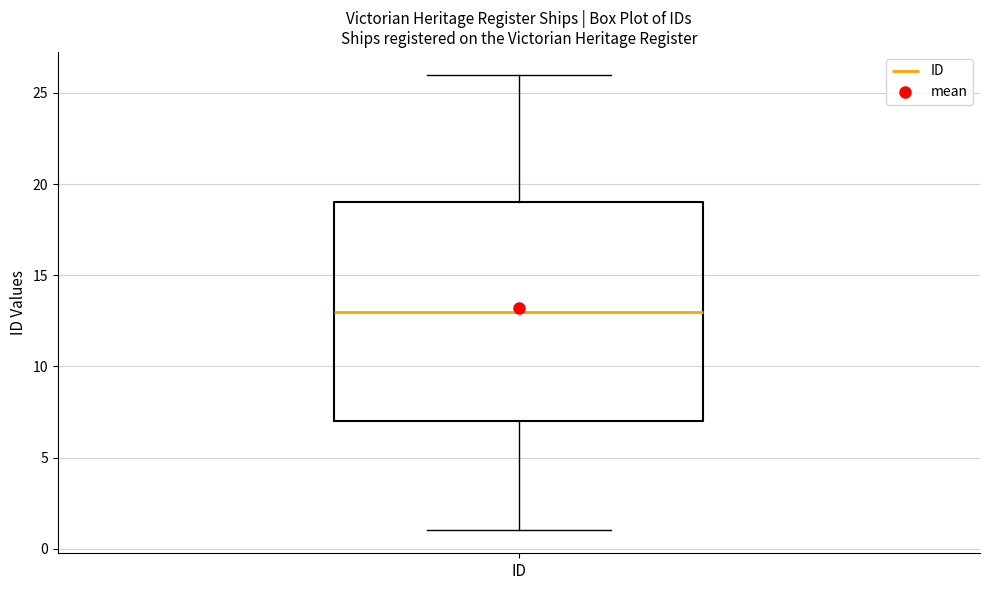

Transcribe this box plot: give where the median line is, the range the box spans, and where the two whiskers end, as read against the y-axis. The values are not printed on the chart, so give them approximately, as read against the axis.

median 13, box 7 to 19, whiskers 1 to 26